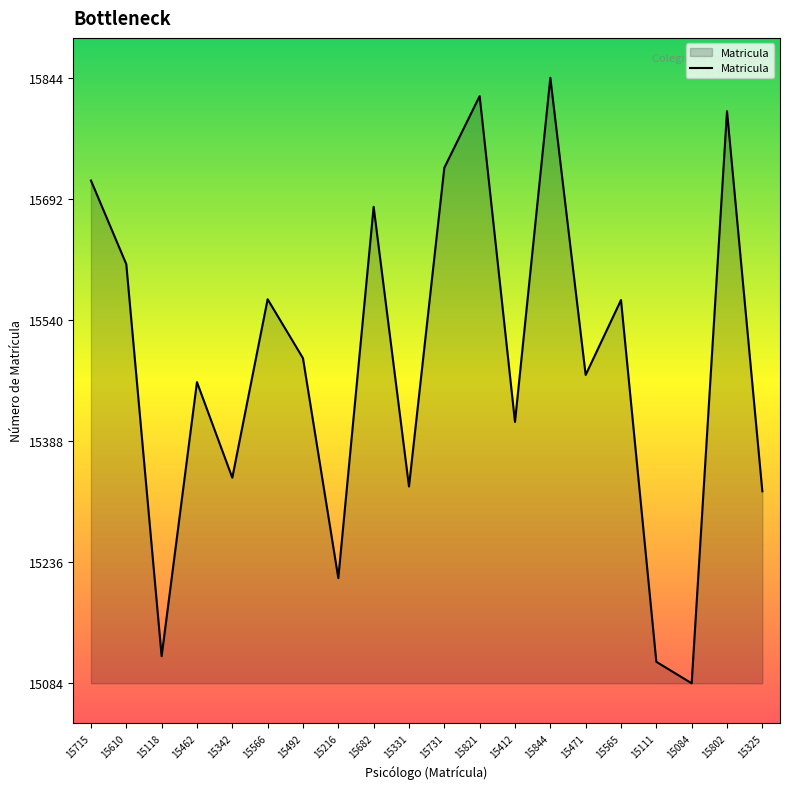

At which category does the chart reach its minimum across all series?

15084